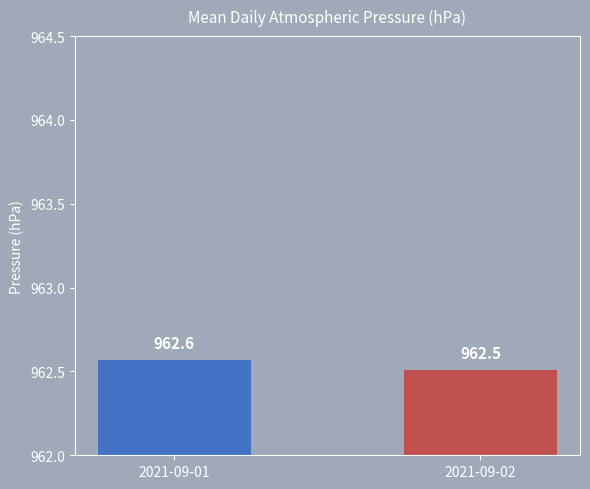

Which category has the lowest value across all series?

2021-09-02